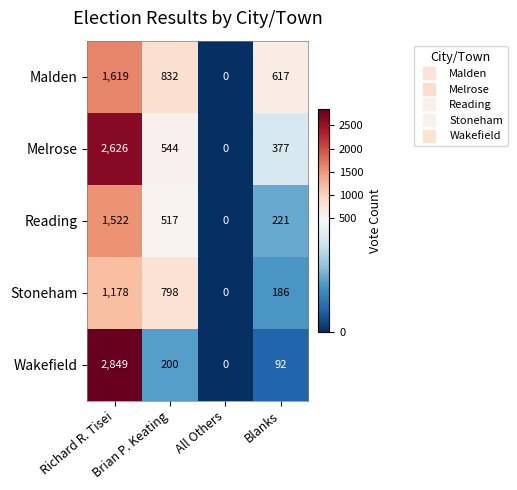

Rank the series by their maximum value, from lowest to highest.

Stoneham, Reading, Malden, Melrose, Wakefield